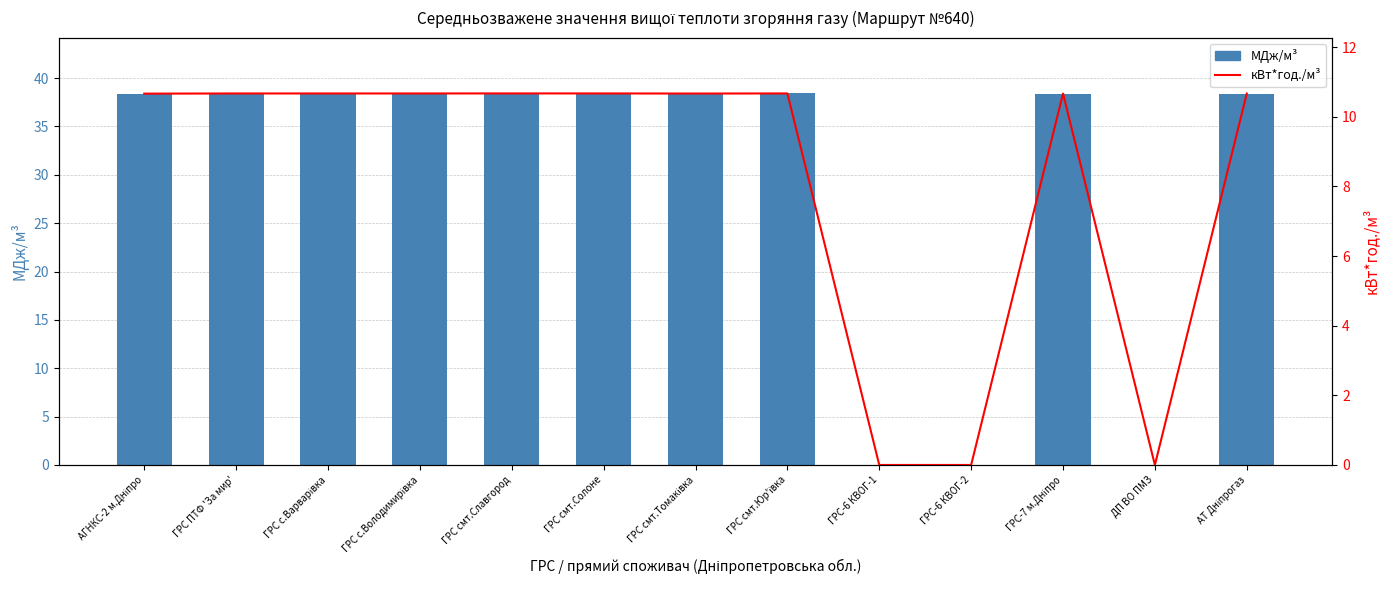

What are all the series names shown in the legend?

МДж/м³, кВт*год./м³